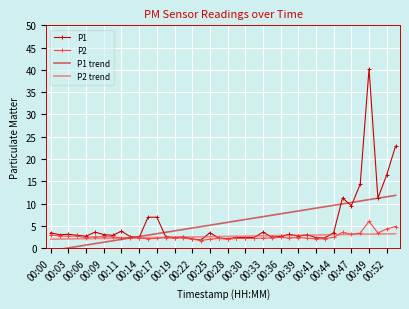

True or false: P1 has more than 1 interior local peaks.

True